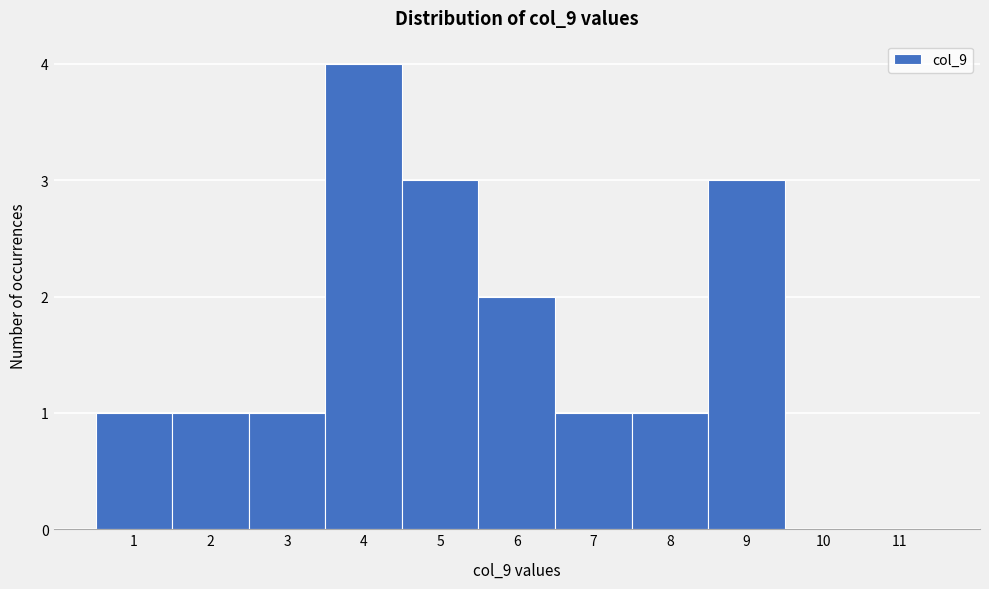

Reading left to right, list every bar in this chart as the range it spans on the x-axis followed by its height. The values are not printed on the chart, so give them approximately, as read against the axis.

0.5 to 1.5: 1
1.5 to 2.5: 1
2.5 to 3.5: 1
3.5 to 4.5: 4
4.5 to 5.5: 3
5.5 to 6.5: 2
6.5 to 7.5: 1
7.5 to 8.5: 1
8.5 to 9.5: 3
9.5 to 10.5: 0
10.5 to 11.5: 0